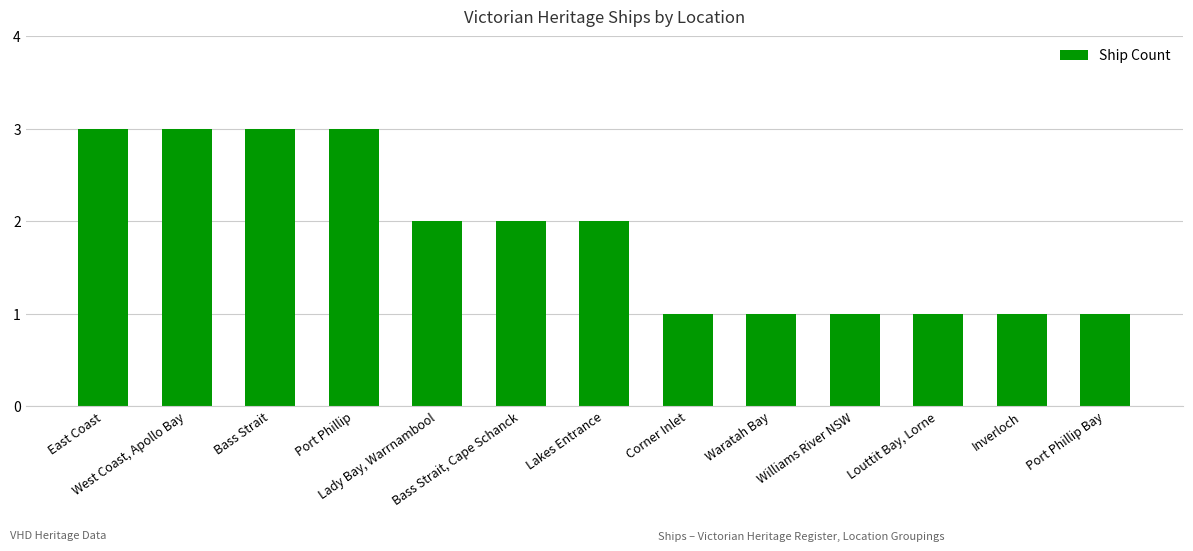

True or false: the data shows 5 at West Coast, Apollo Bay.

False